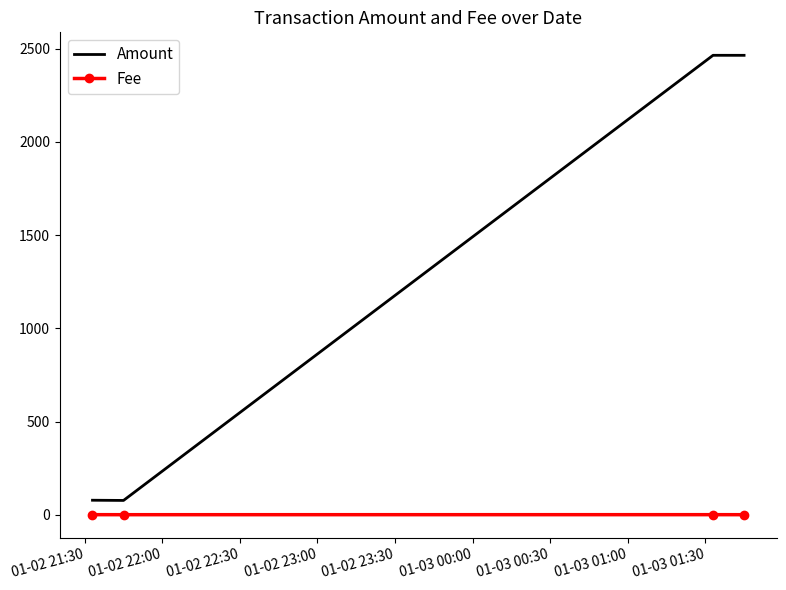

Rank the series by their maximum value, from lowest to highest.

Fee, Amount